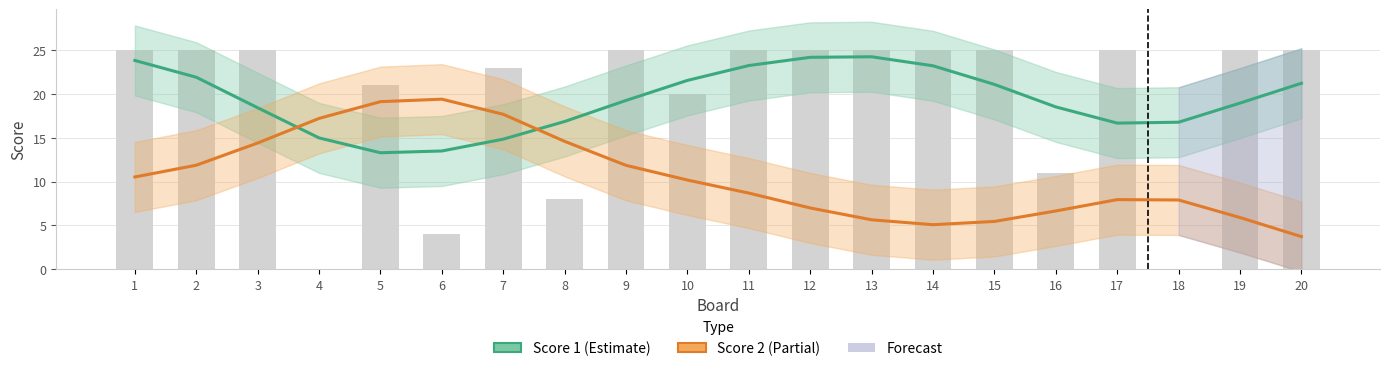

At how many categories does at least one series exceed 4?

20